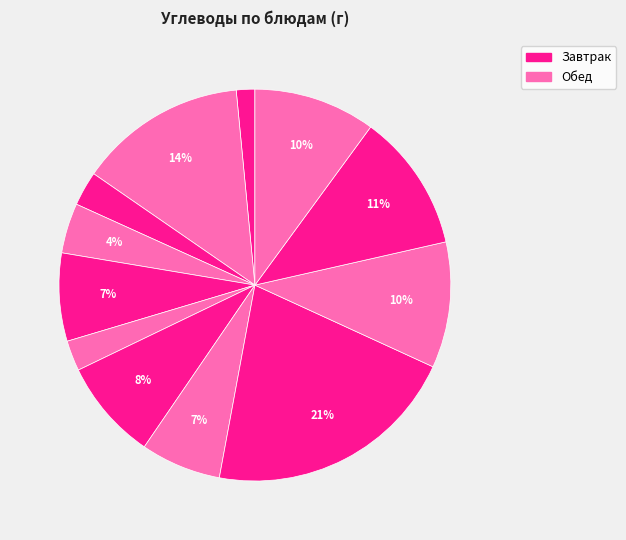

How many segments does this pie chart have?

12